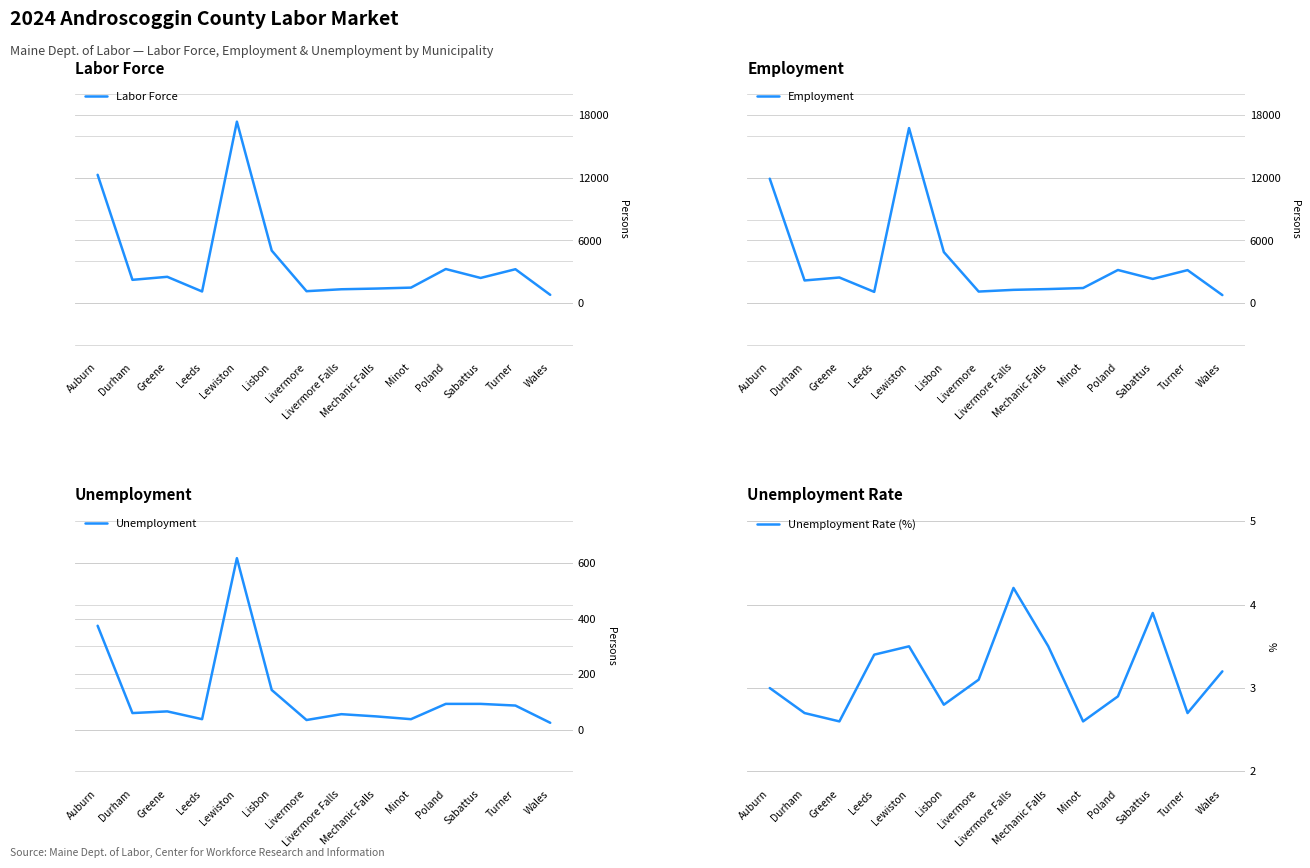

How many lines are shown in the chart?

4